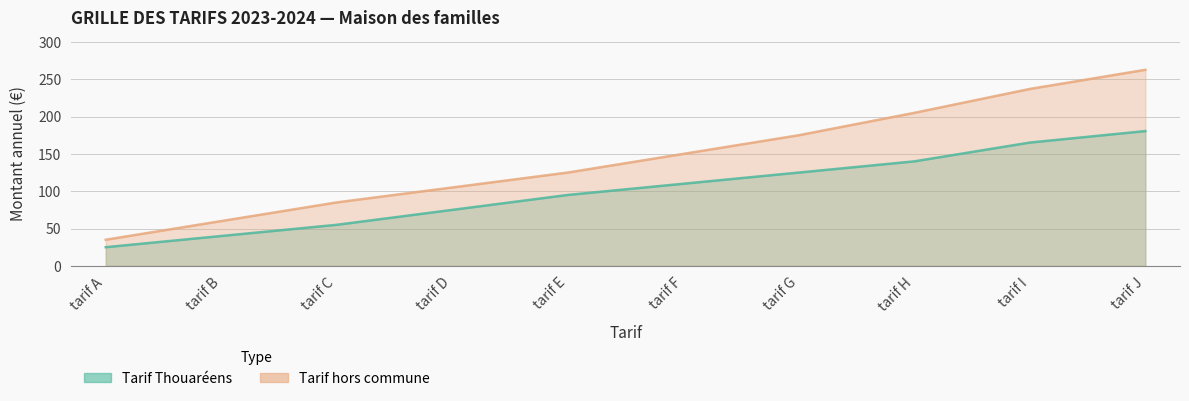

Rank the series at tarif H from highest to lowest value.

Tarif hors commune, Tarif Thouaréens